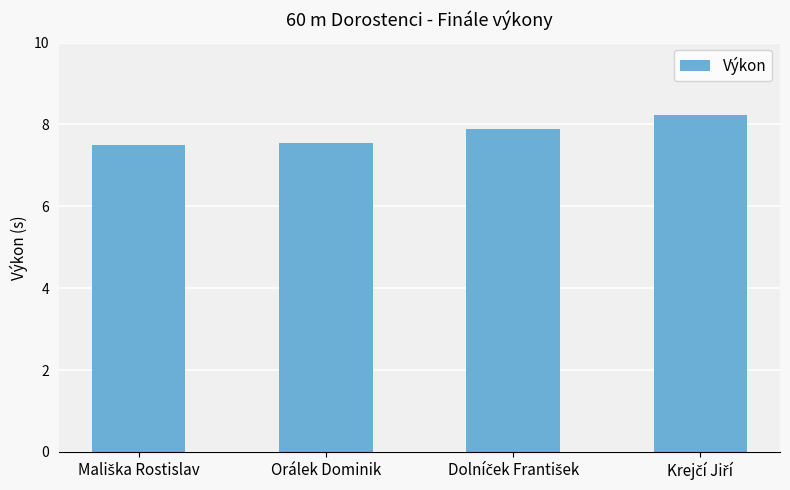

What is the value of the 3rd bar from the left?

7.9